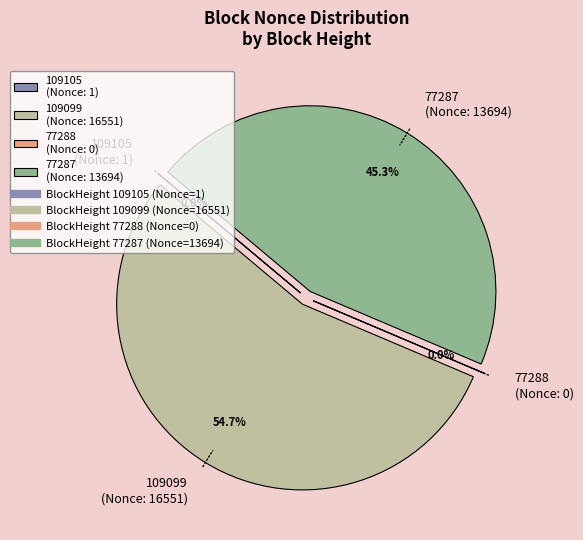

To the nearest percent, what is the average slice percentage?

25%